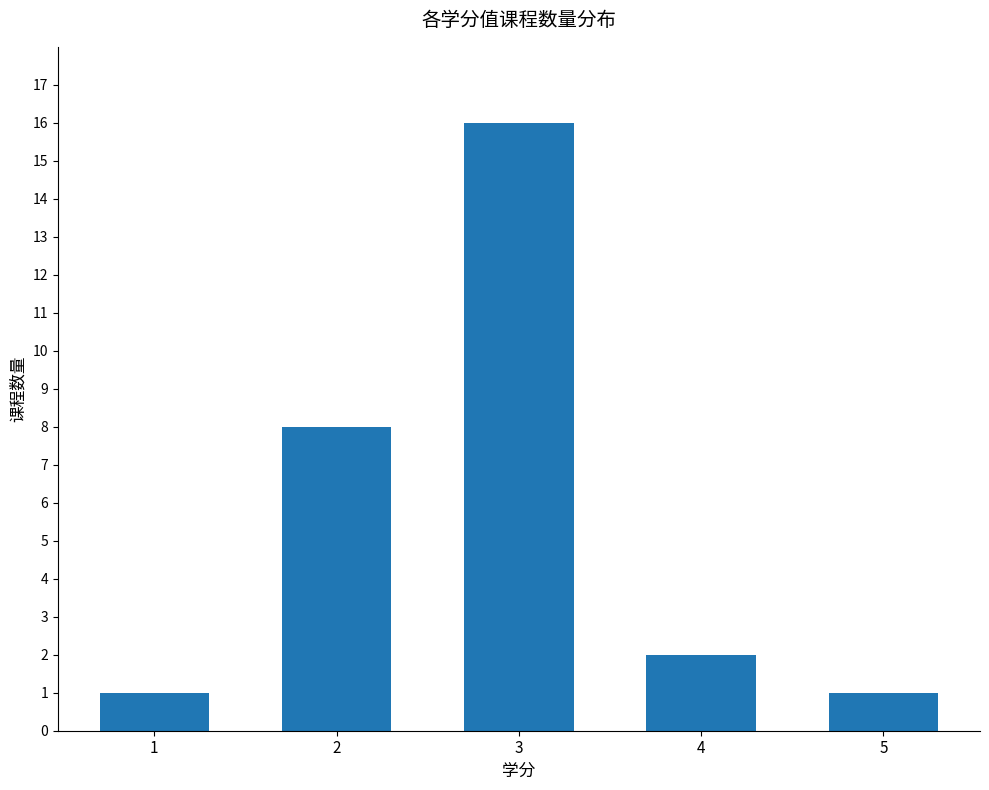

What is the value of the 5th bar from the left?

1